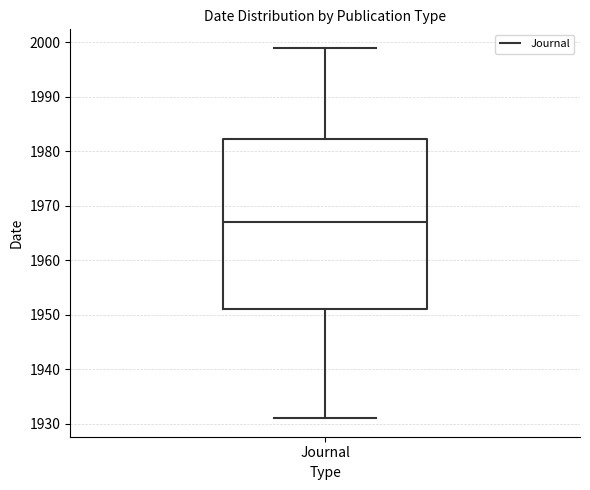

Transcribe this box plot: give where the median line is, the range the box spans, and where the two whiskers end, as read against the y-axis. The values are not printed on the chart, so give them approximately, as read against the axis.

median 1967, box 1951 to 1982, whiskers 1931 to 1999